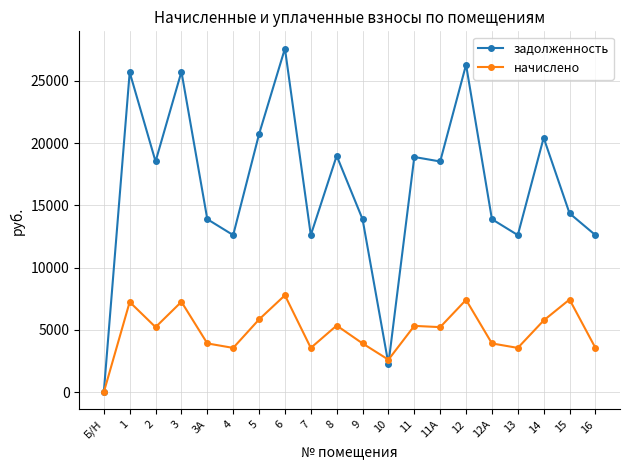

Which series has the largest range (max minus min)?

задолженность